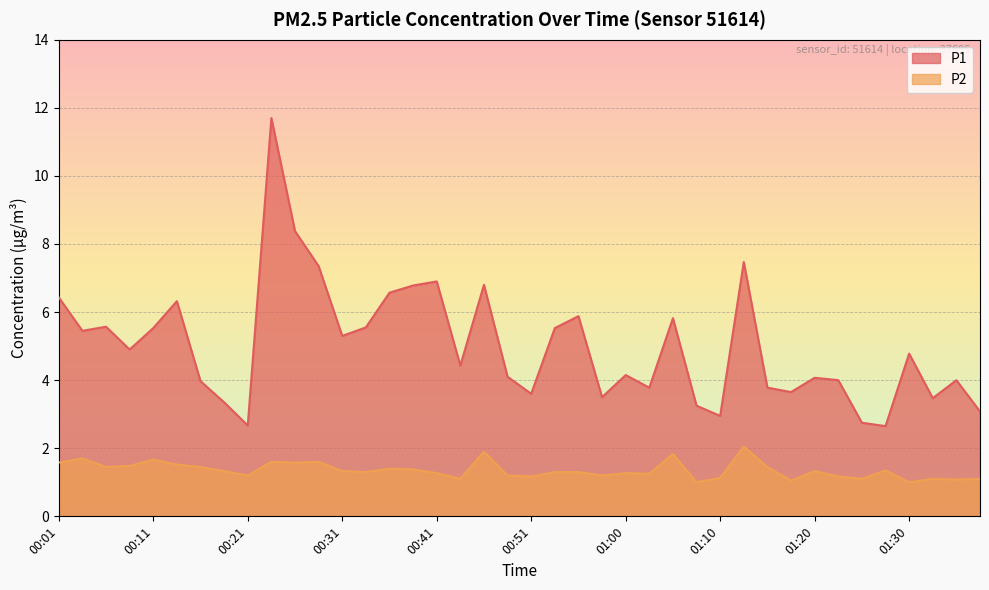

Which series has the largest total across all categories?

P1